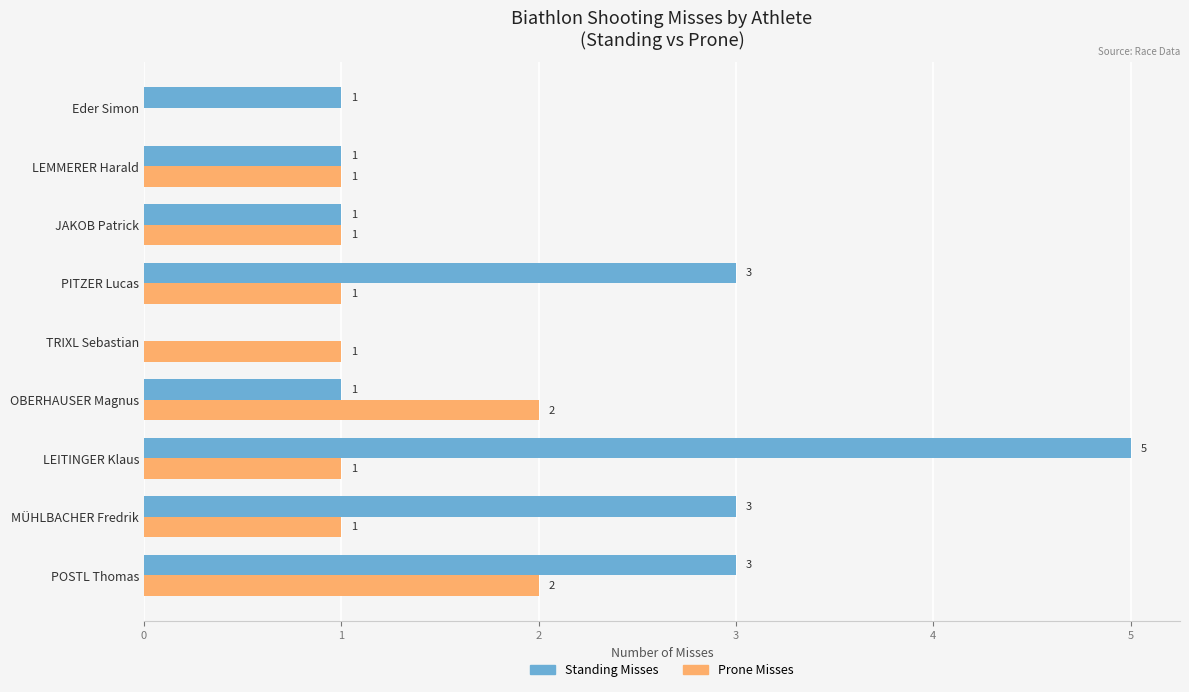

How many distinct data groups are displayed?

2